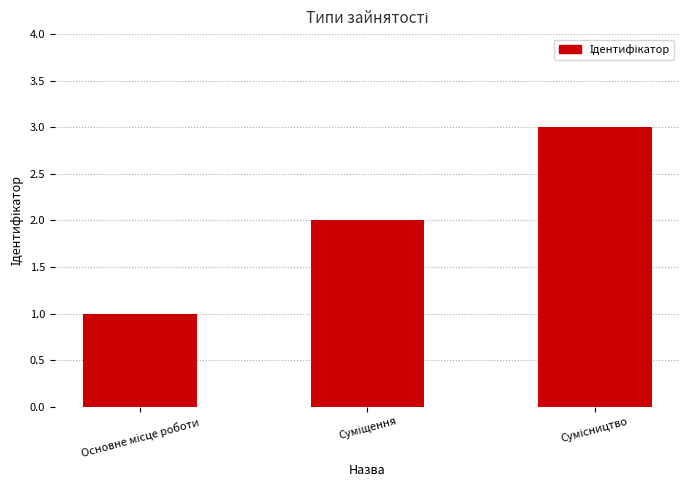

What is the sum of all values?

6